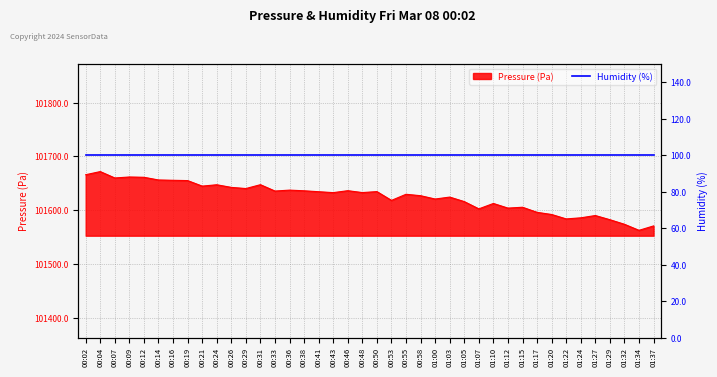

Reading left to right, list all the values displayed in this chart.

00:02=101666.1	00:04=101671.9	00:07=101660.1	00:09=101661.9	00:12=101661.3	00:14=101656.3	00:16=101655.8	00:19=101655.2	00:21=101644.9	00:24=101647.4	00:26=101642.6	00:29=101640.4	00:31=101647.6	00:33=101635.8	00:36=101637.5	00:38=101636.2	00:41=101634.5	00:43=101632.8	00:46=101636.4	00:48=101632.9	00:50=101634.7	00:53=101618.4	00:55=101629.8	00:58=101627.1	01:00=101620.9	01:03=101624.5	01:05=101616.1	01:07=101602.6	01:10=101612.7	01:12=101604.0	01:15=101605.6	01:17=101596.2	01:20=101592.2	01:22=101583.9	01:24=101586.0	01:27=101590.2	01:29=101582.5	01:32=101574.0	01:34=101562.7	01:37=101570.9